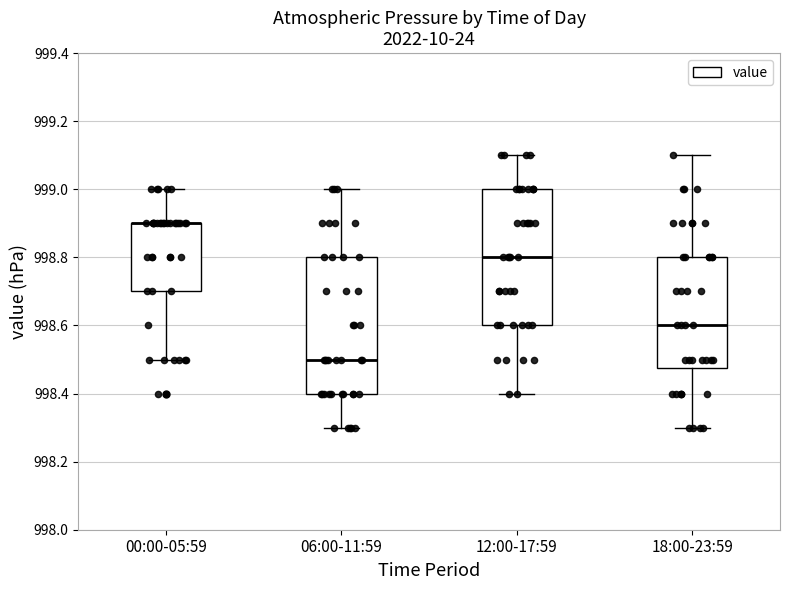

Reading left to right, read every box against the y-axis: the position of its median line, the range the box covers, and the ends of its whiskers. The values are not printed on the chart, so give them approximately, as read against the axis.

00:00-05:59: median 998.90 (drawn on the box's upper edge), box 998.70 to 998.90, whiskers 998.50 to 999.00
06:00-11:59: median 998.50, box 998.40 to 998.80, whiskers 998.30 to 999.00
12:00-17:59: median 998.80, box 998.60 to 999.00, whiskers 998.40 to 999.10
18:00-23:59: median 998.60, box 998.48 to 998.80, whiskers 998.30 to 999.10